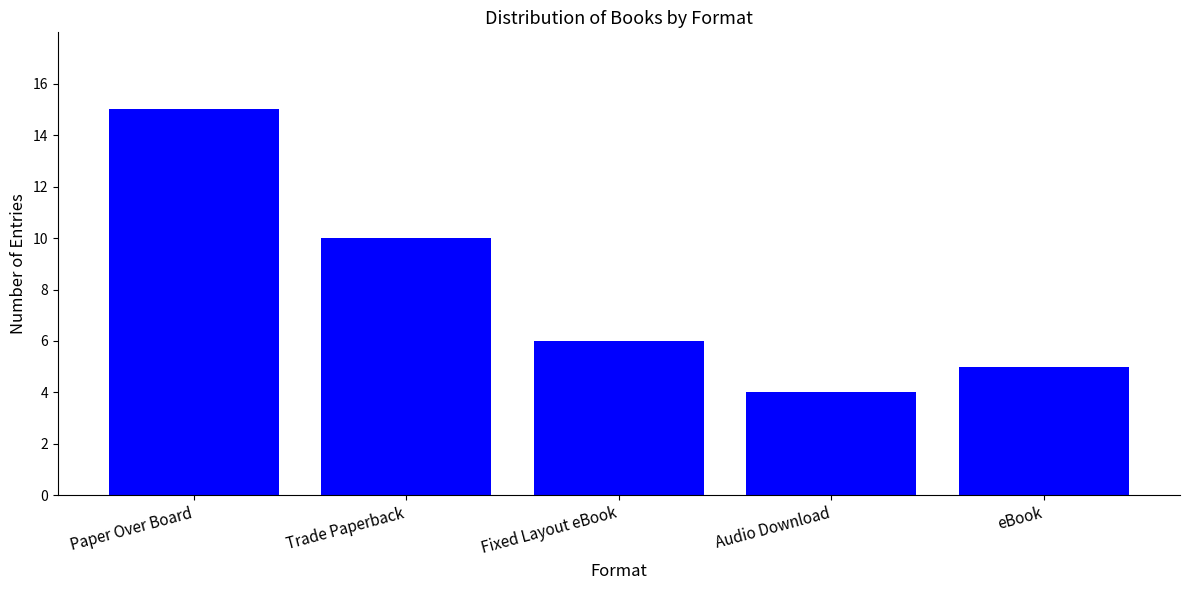

How many bars are there in total?

5